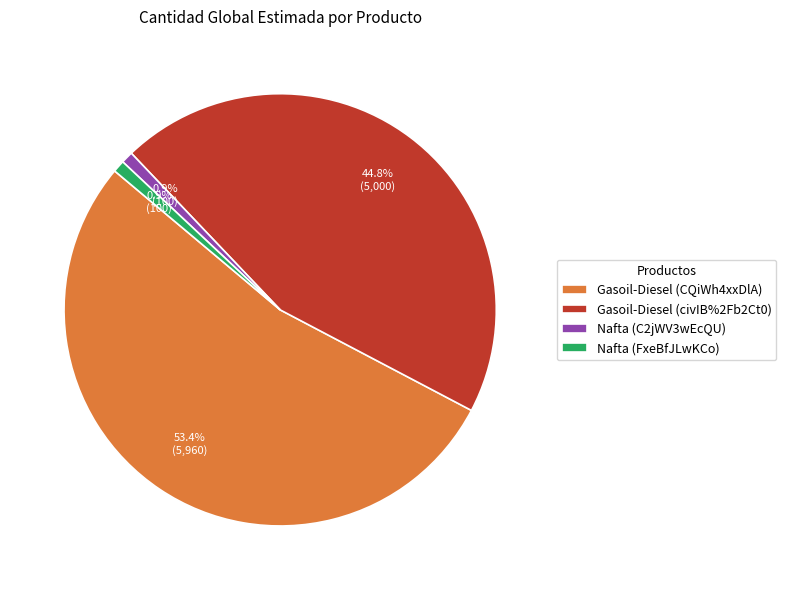

Combined, do Nafta (C2jWV3wEcQU) and Nafta (FxeBfJLwKCo) account for over 50%?

No